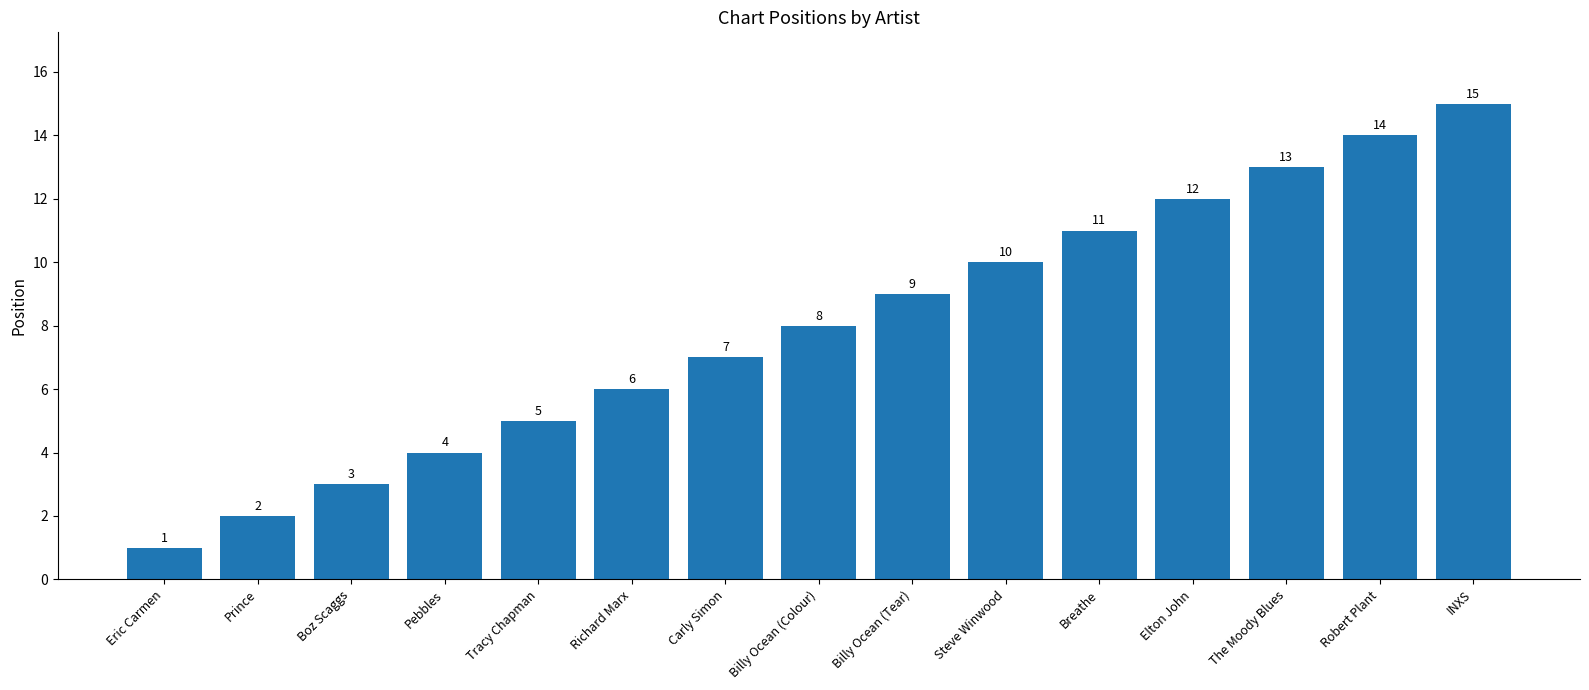

The value at Elton John is 17. True or false?

False